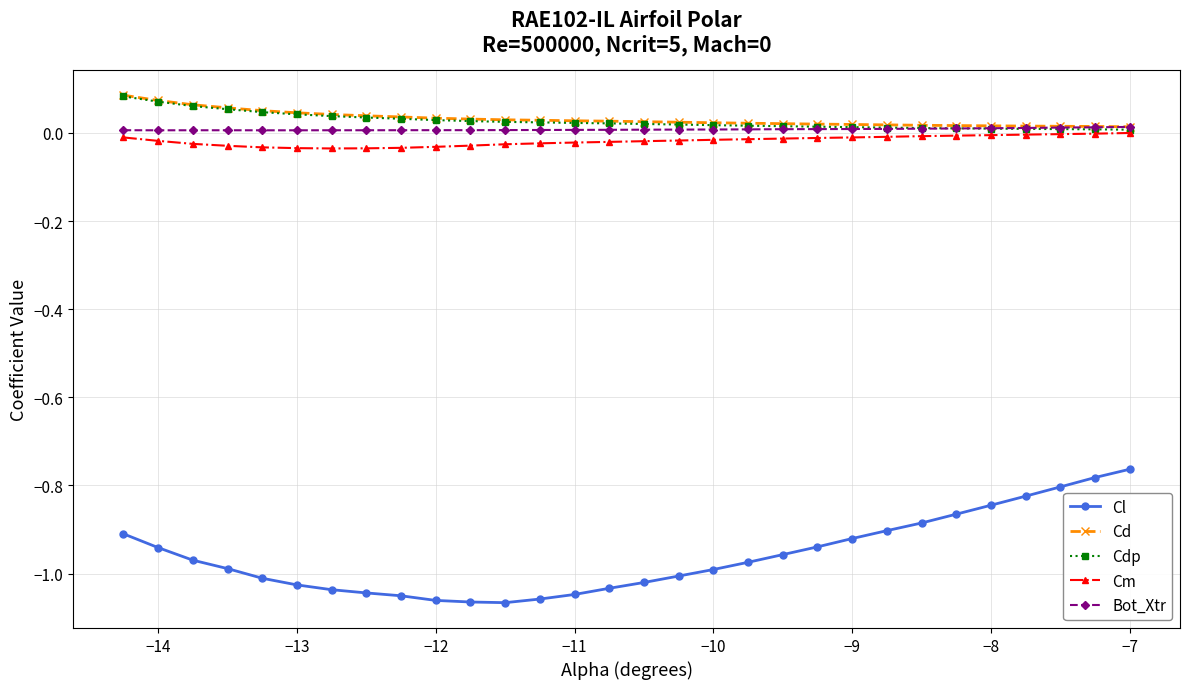

Which series has the largest range (max minus min)?

Cl